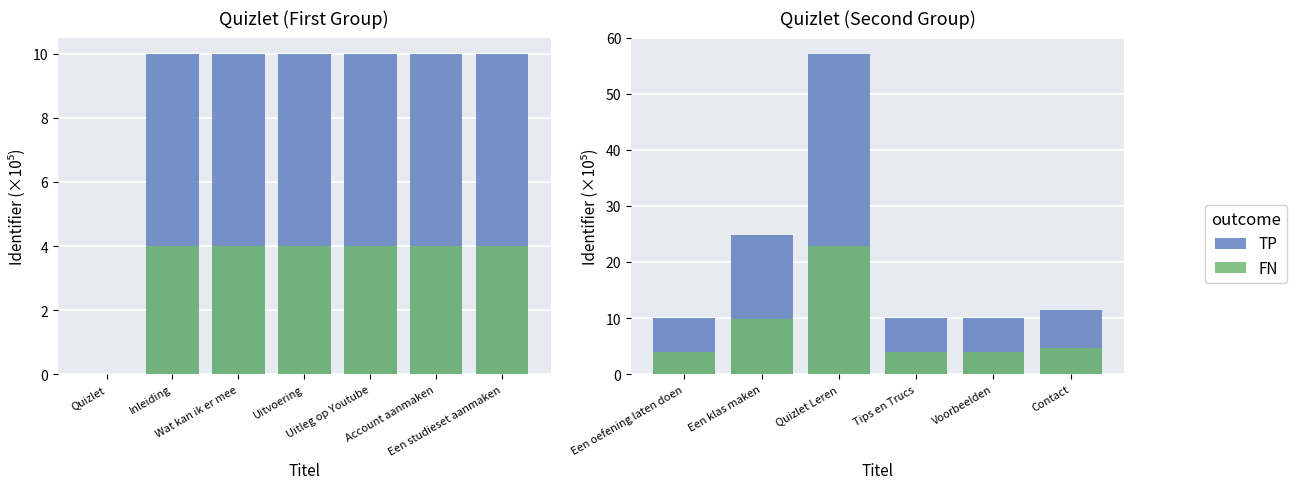

The value of FN at Een oefening laten doen is 5.7. True or false?

False